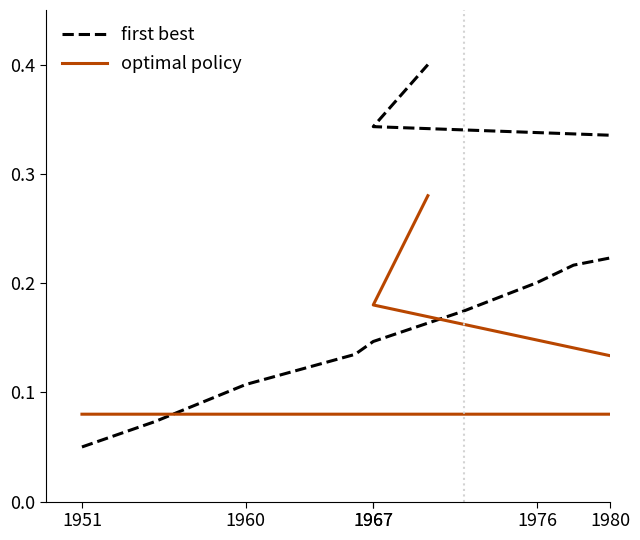

What is the total value across all series at 1980?

0.3